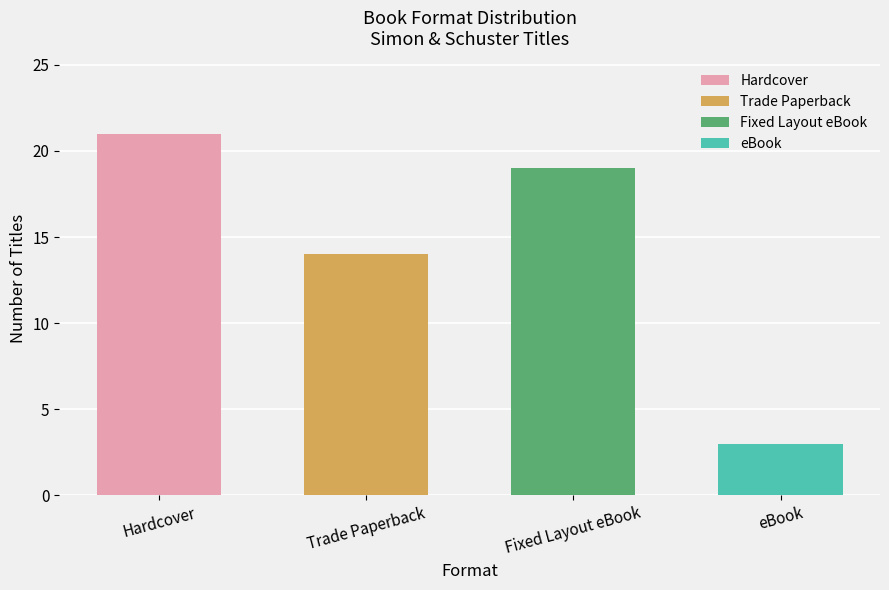

Rank the categories by value from lowest to highest.

eBook, Trade Paperback, Fixed Layout eBook, Hardcover